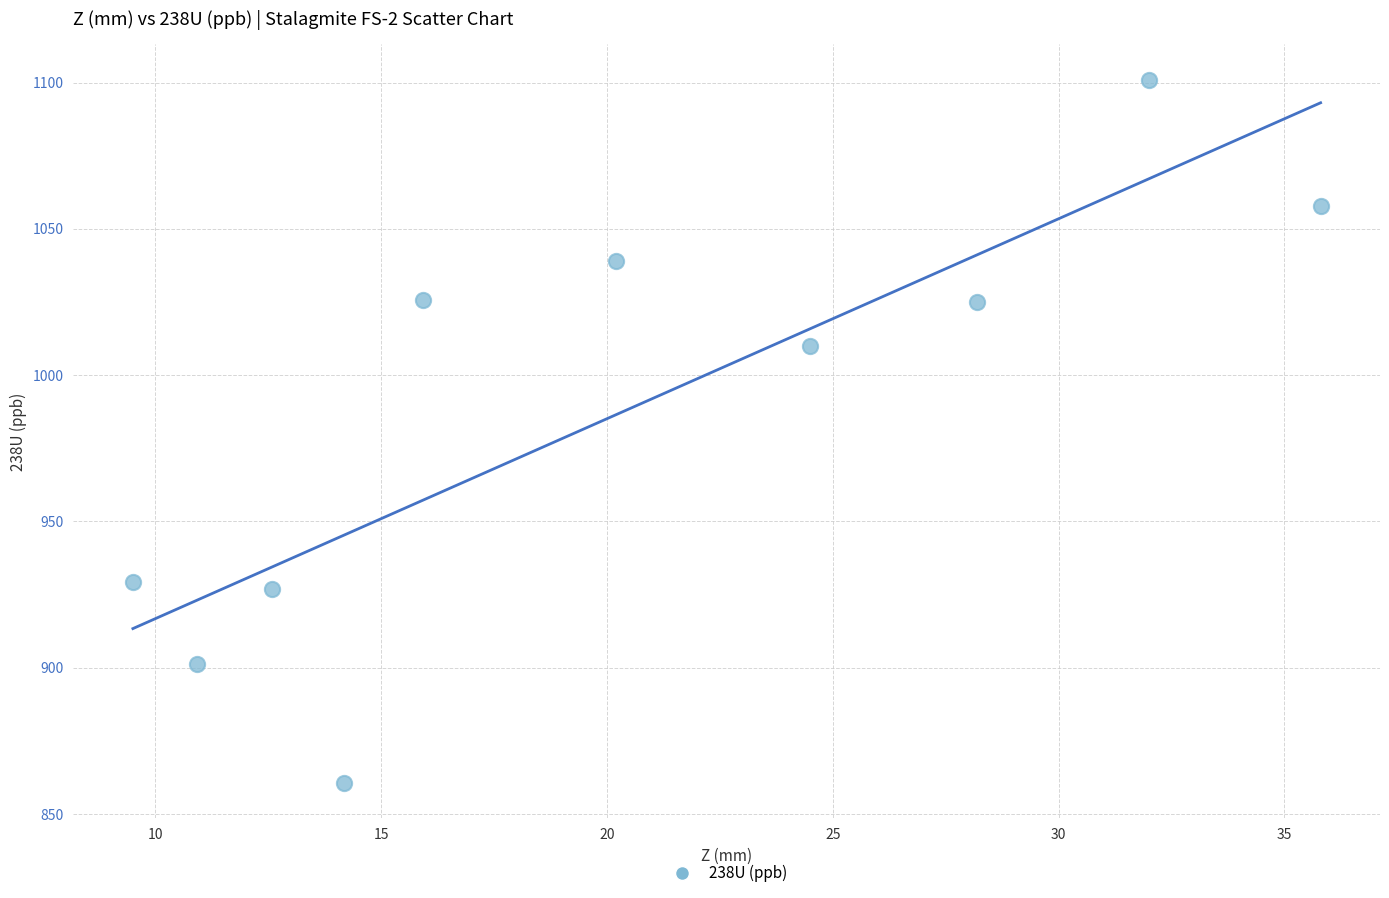

What Y value in the scatter plot is closest to 980?

1009.9